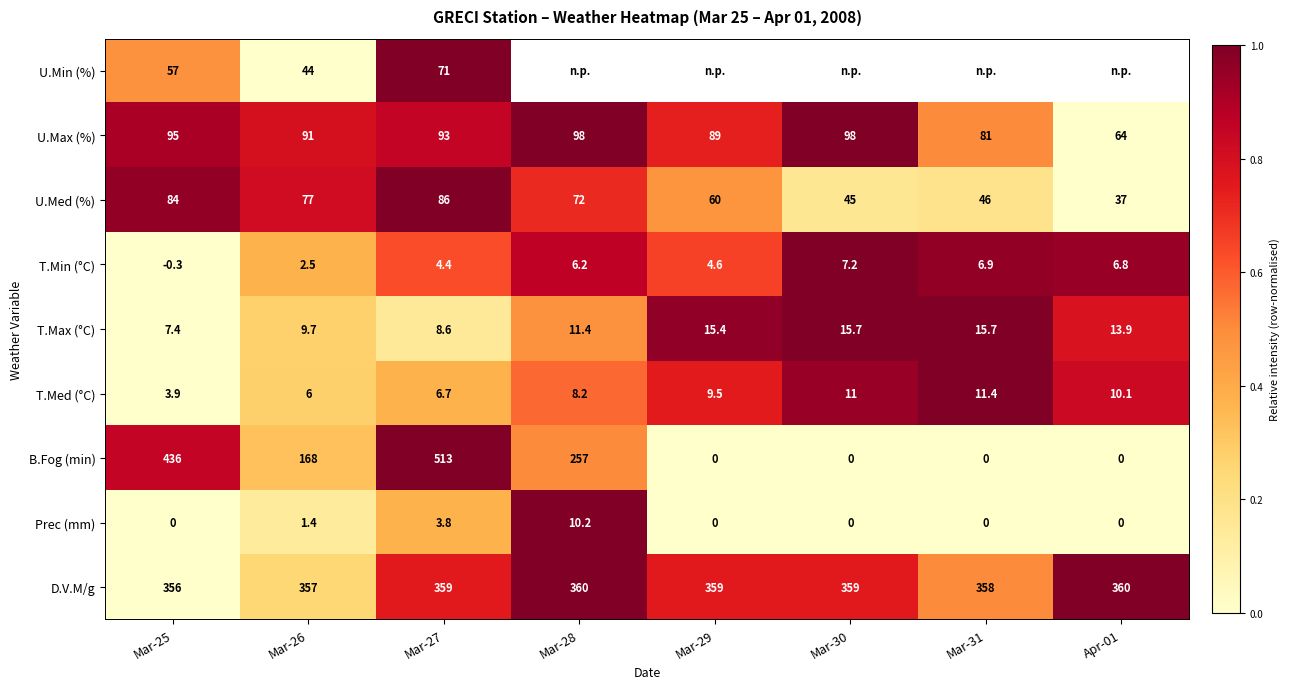

How many distinct data groups are displayed?

9